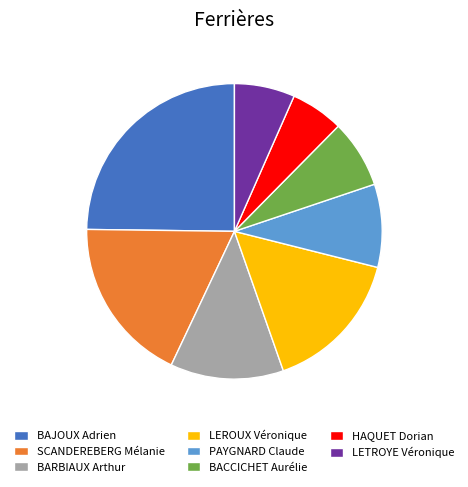

Is BACCICHET Aurélie the majority of the pie?

No